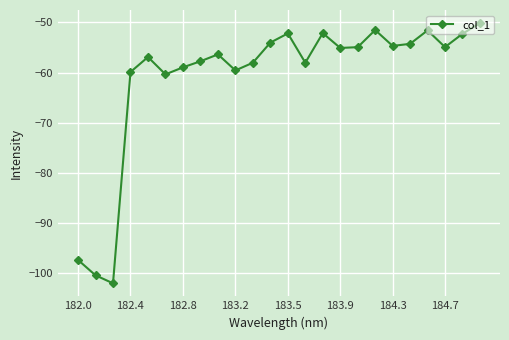

What is the difference between the second highest and second lowest values?

48.9